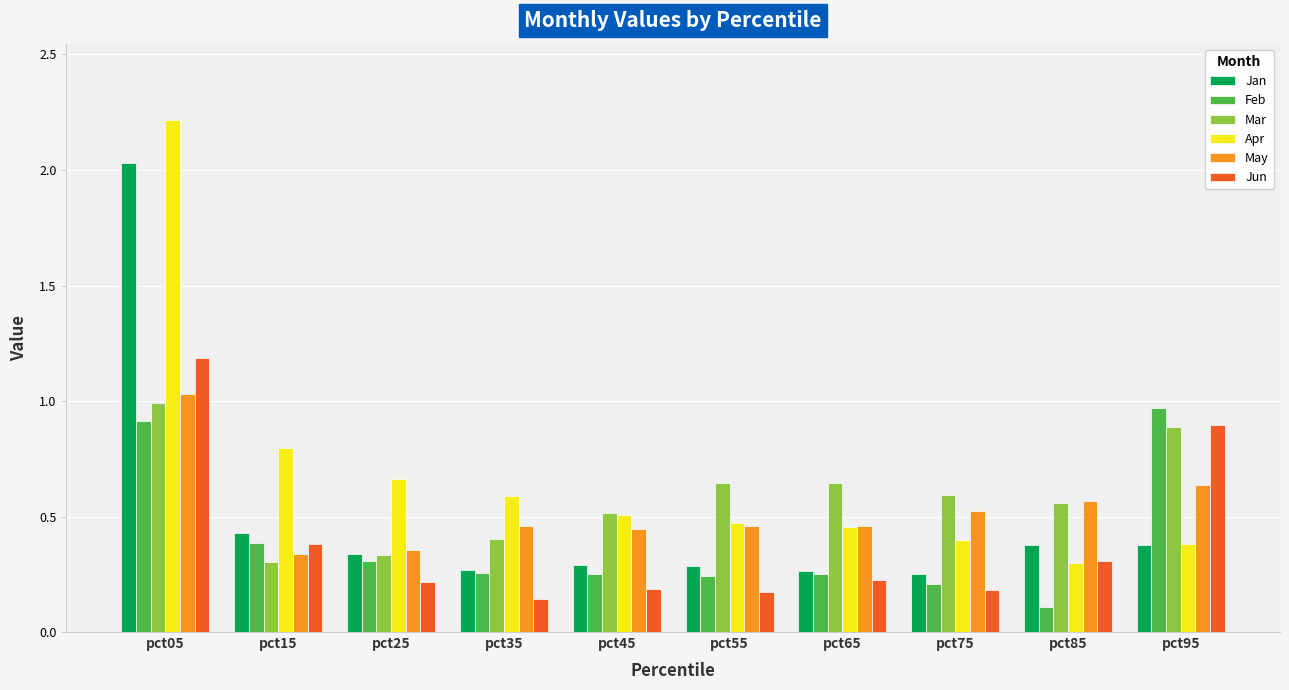

Is the value of Mar at pct75 greater than the value of Jan at pct65?

Yes